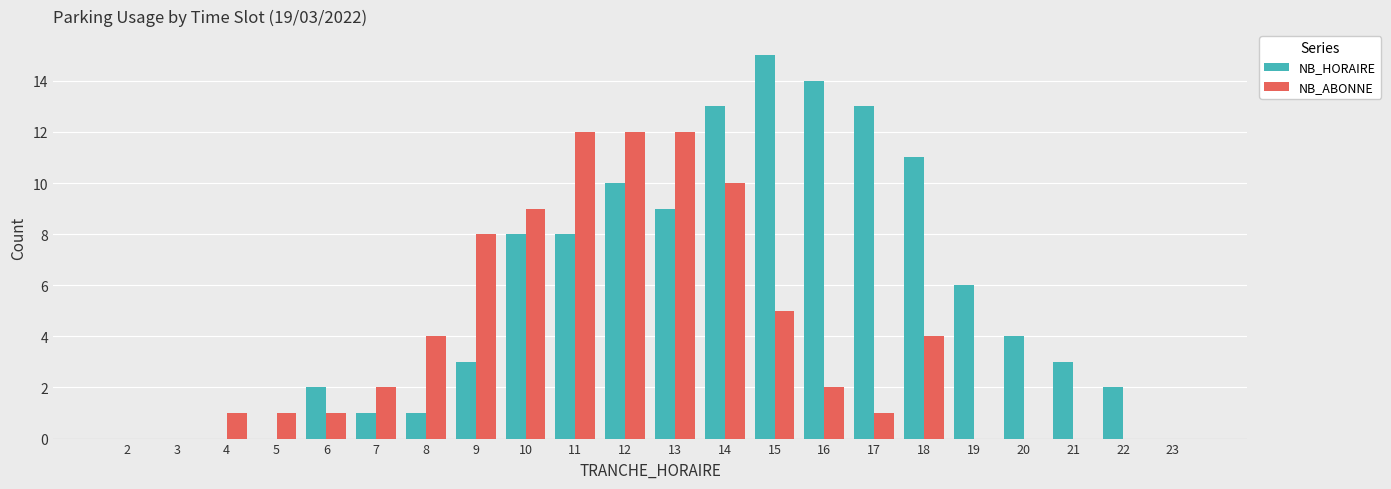

The value of NB_HORAIRE at 17 is 13. True or false?

True